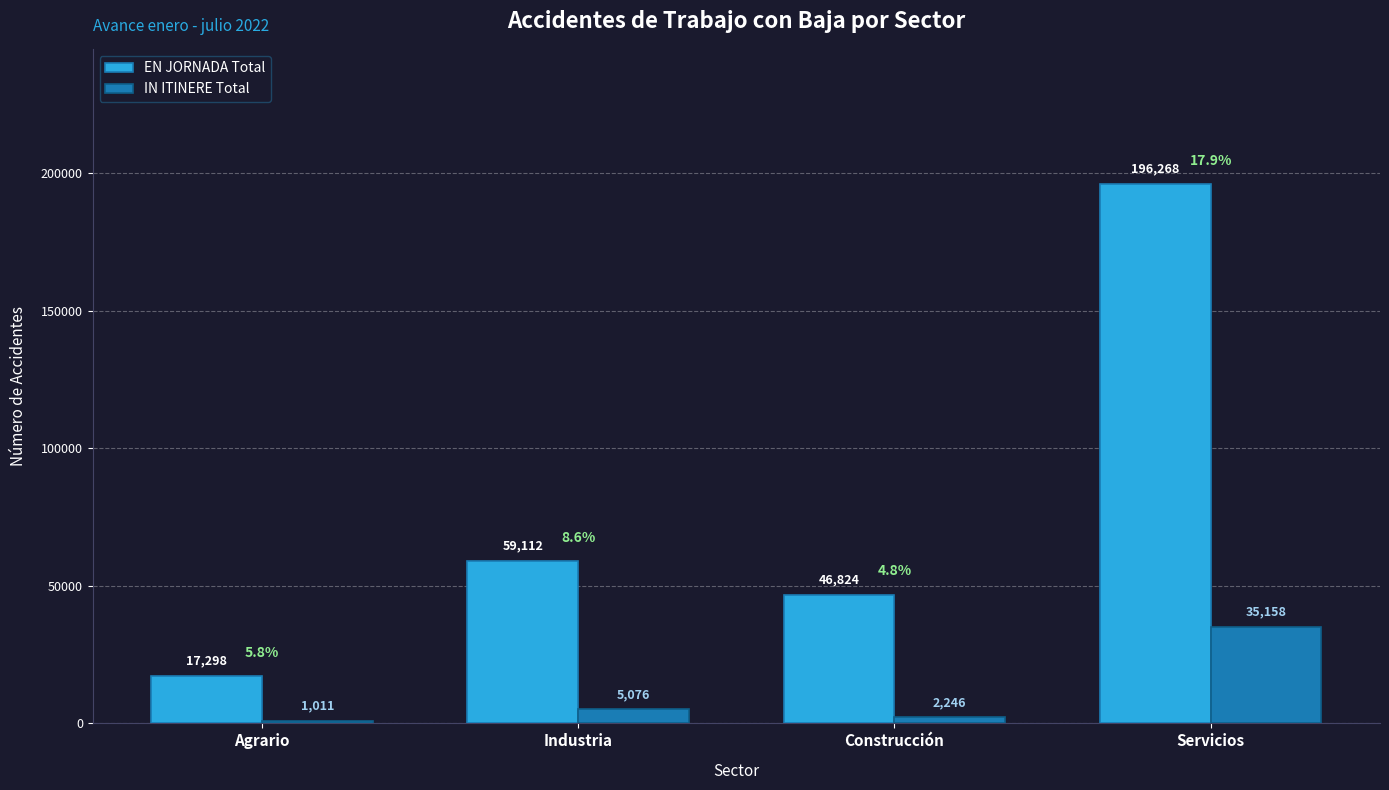

Which series changed the most between Agrario and Construcción?

EN JORNADA Total